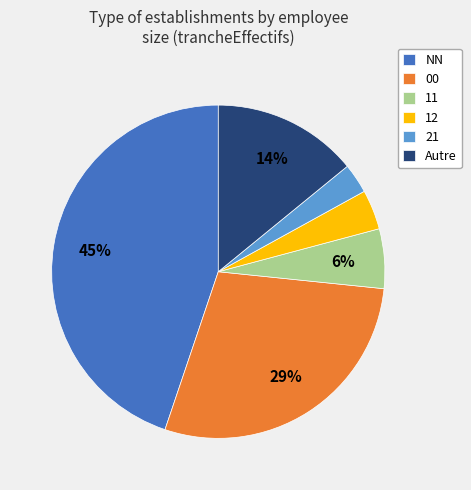

How many segments does this pie chart have?

6